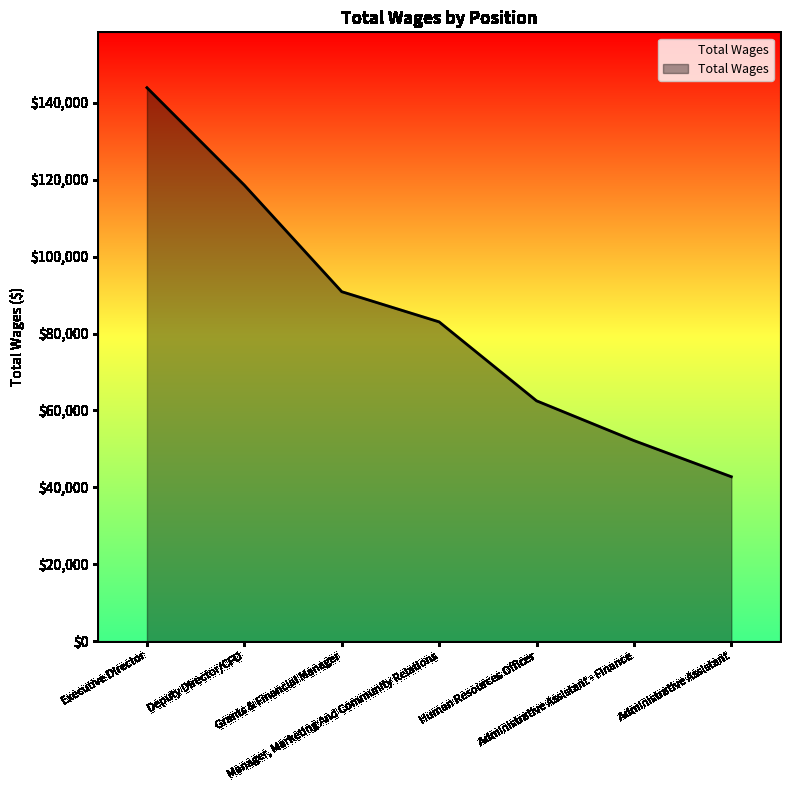

What is the sum of the values at Administrative Assistant and Deputy Director/CFO?

161355